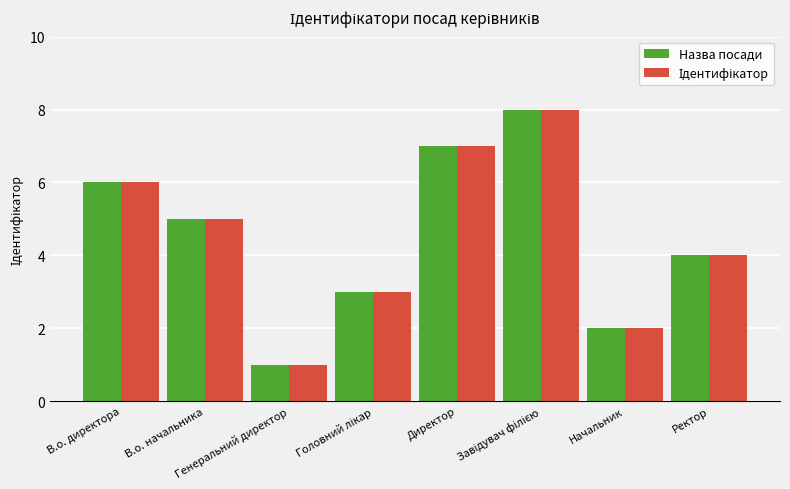

What is the difference between the maximum and second lowest values in the Назва посади series?

6